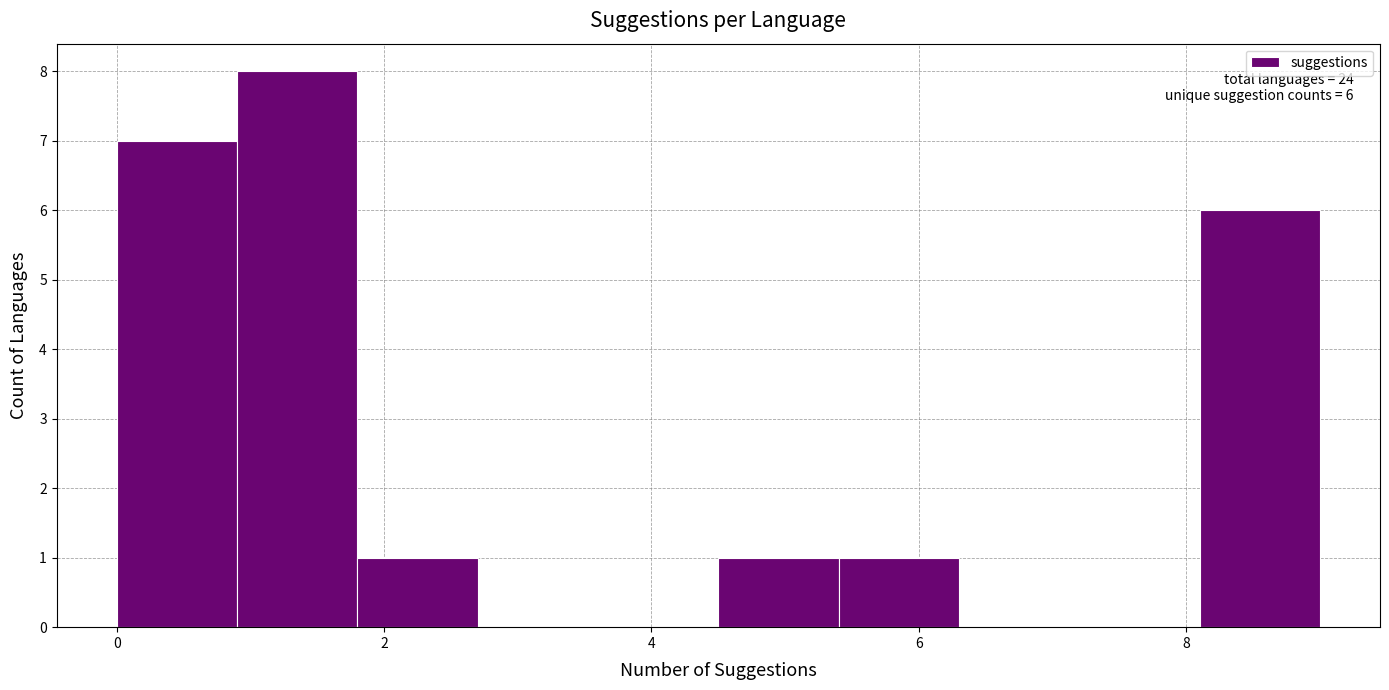

Over which range of the x-axis is the bar tallest?

0.9 to 1.8